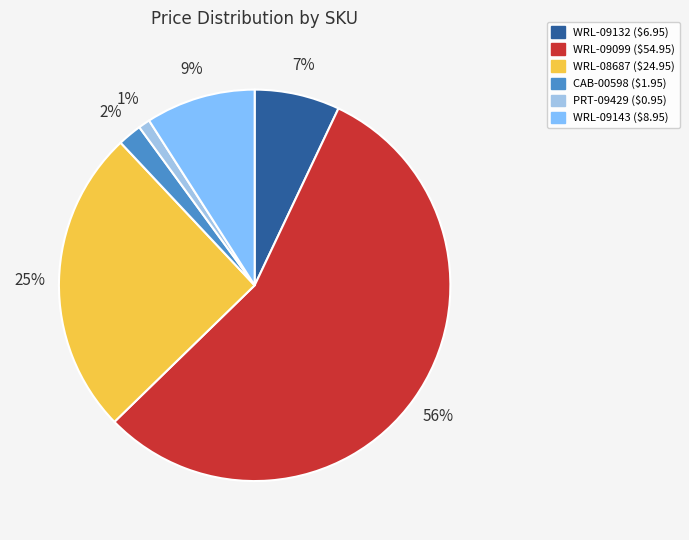

Combined, do WRL-08687 and WRL-09099 account for over 50%?

Yes